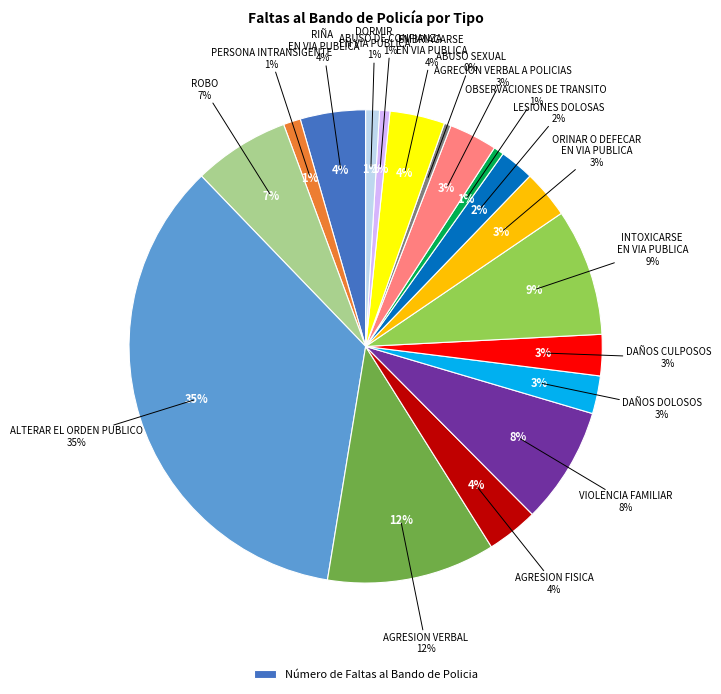

To the nearest percent, what percentage of the pie is DORMIR EN VIA PUBLICA?

1%